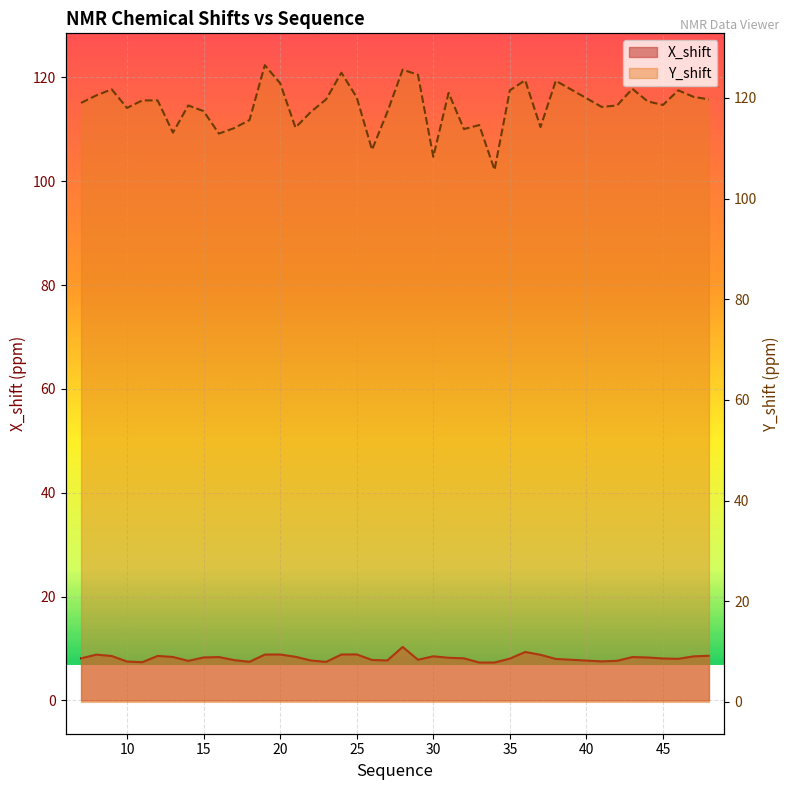

True or false: Y_shift has more than 1 points higher than both neighbors.

True